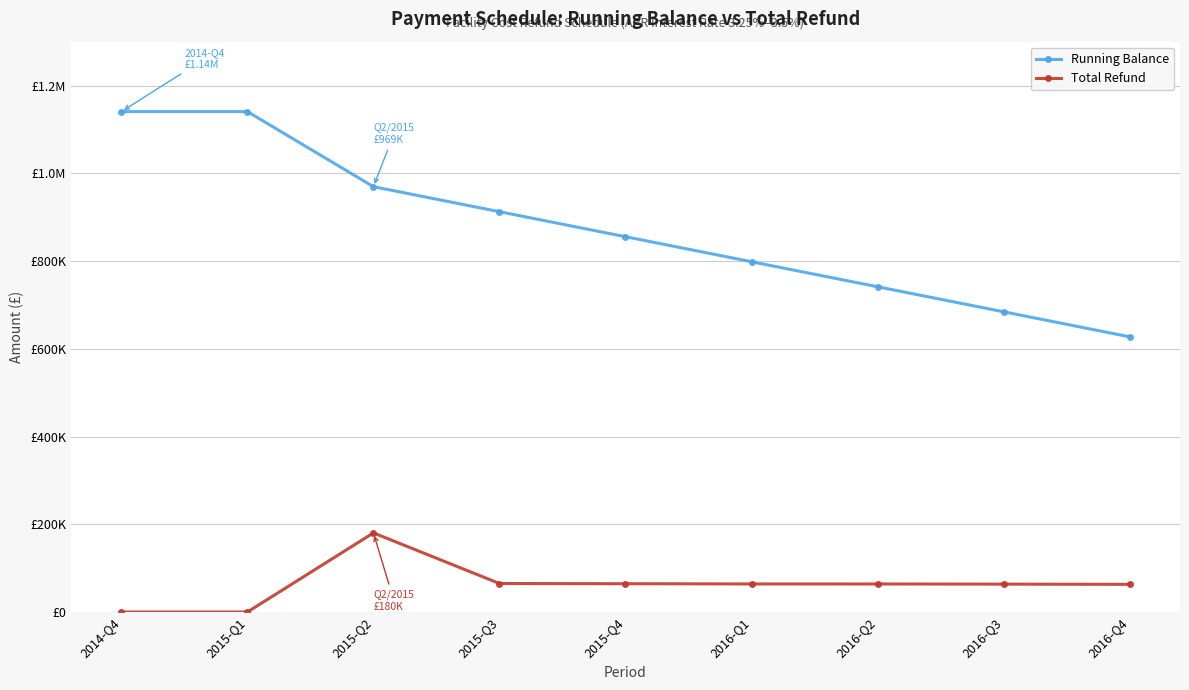

Does the chart have visible grid lines?

Yes